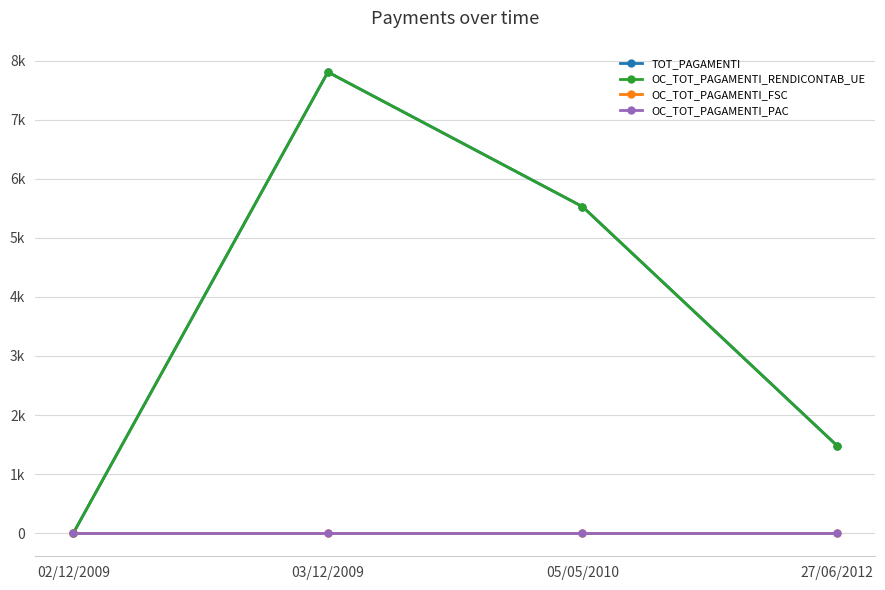

True or false: OC_TOT_PAGAMENTI_PAC has more than 1 points higher than both neighbors.

False